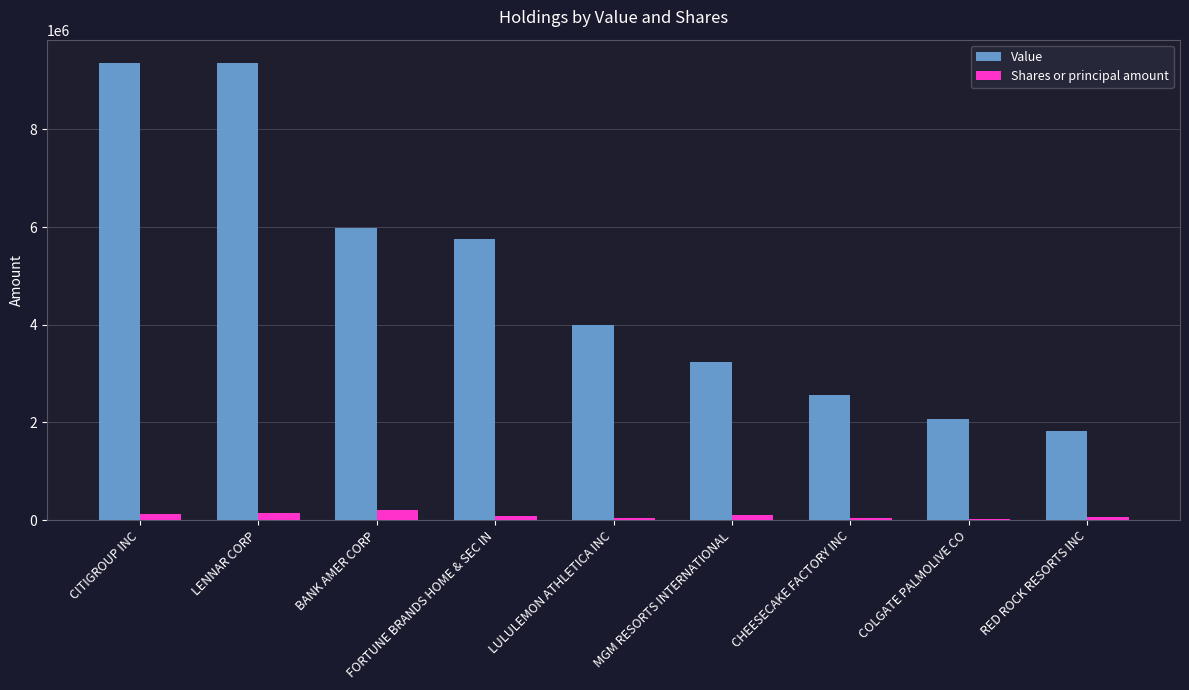

What is the greatest value displayed?

9368000